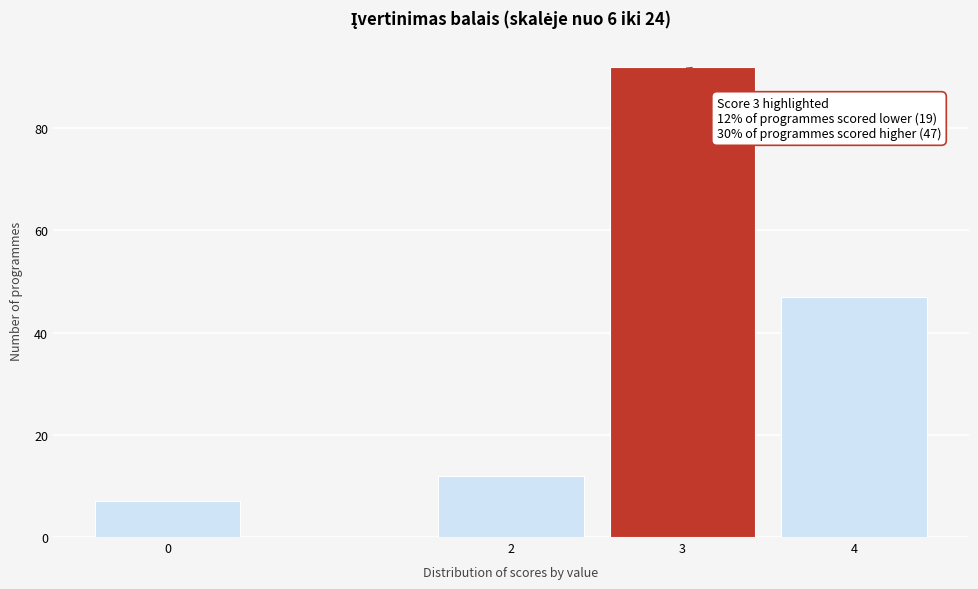

Reading left to right, extract all data points from this chart.

7	12	92	47